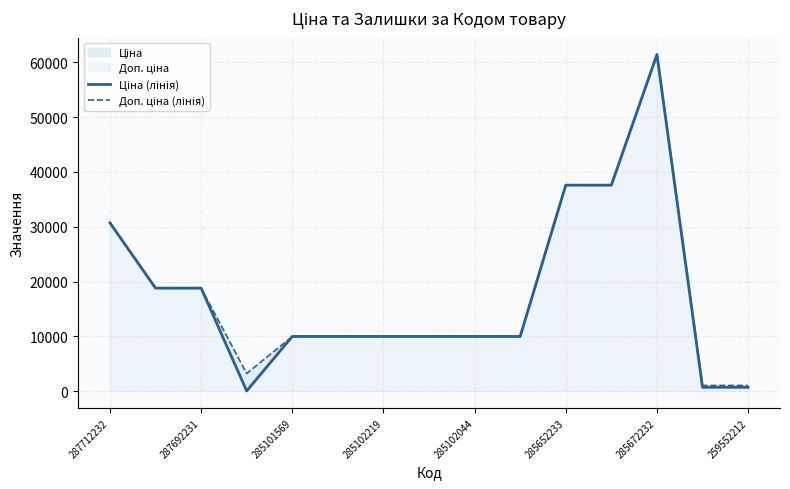

In Доп. ціна (лінія), how many points are lower than both neighbors (excluding endpoints)?

1